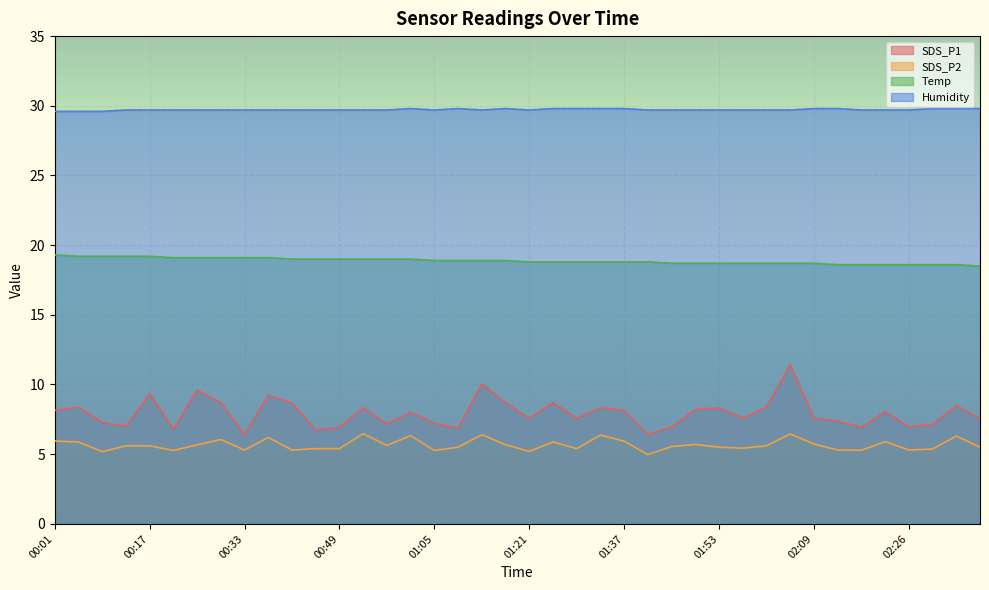

The value of SDS_P2 at 02:05 is 6.5. True or false?

True